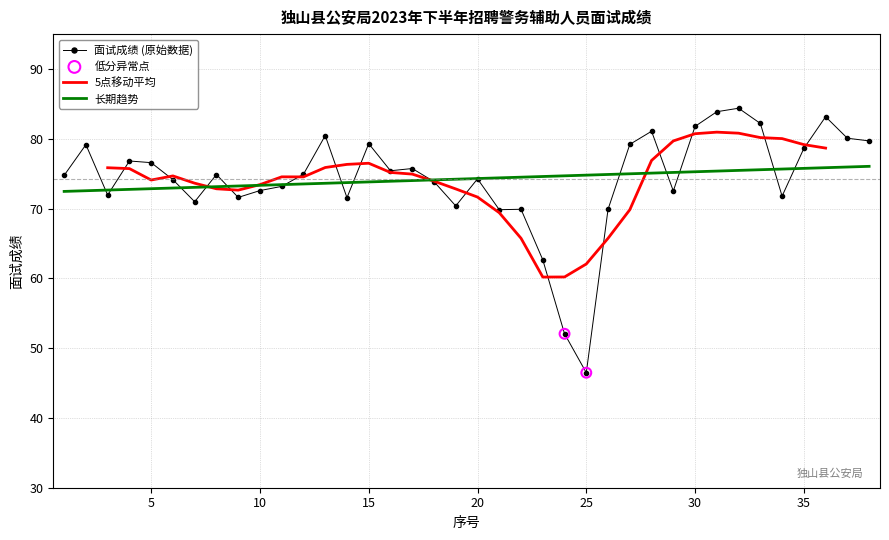

Which has a higher value, 36 or 12?

36